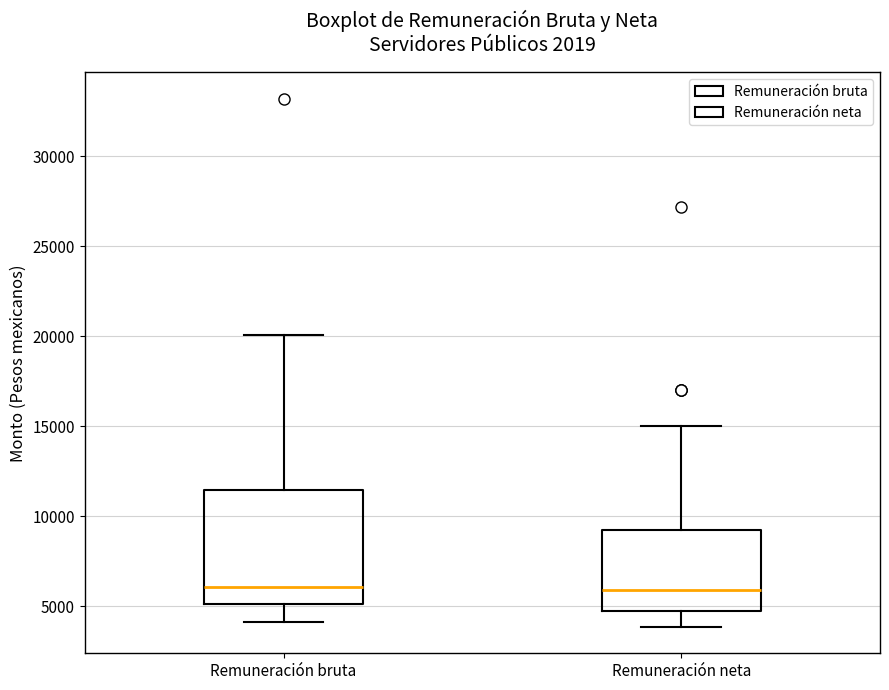

Comparing the boxes themselves (not the whiskers), which one is the tallest?

Remuneración bruta